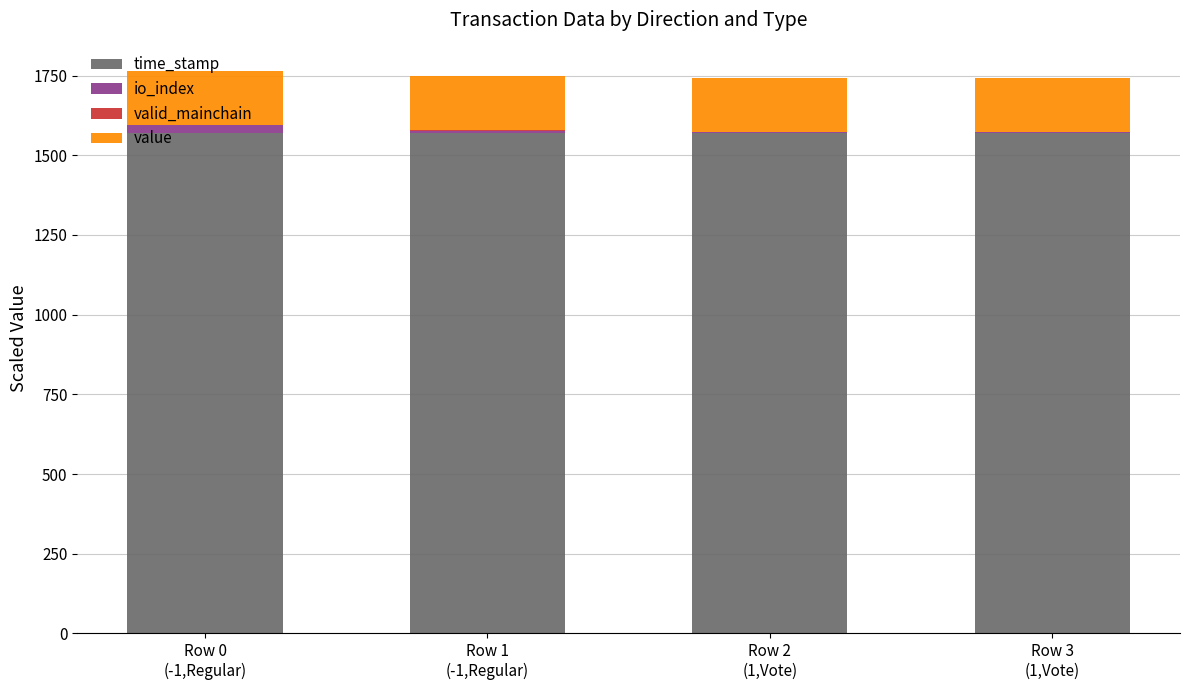

At which label does time_stamp reach its minimum?

Row 3
(1,Vote)